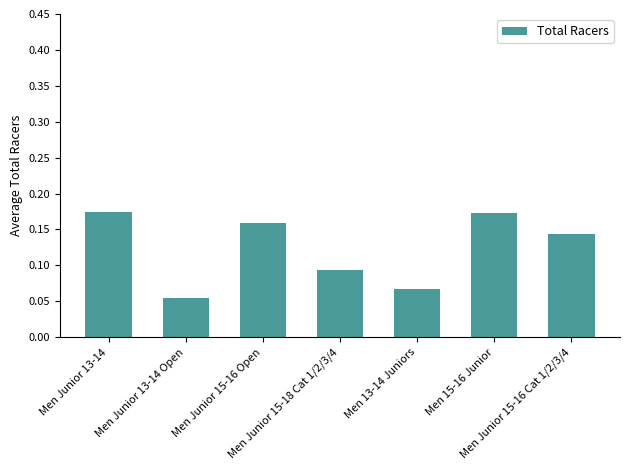

Which category has the lowest value across all series?

Men Junior 13-14 Open